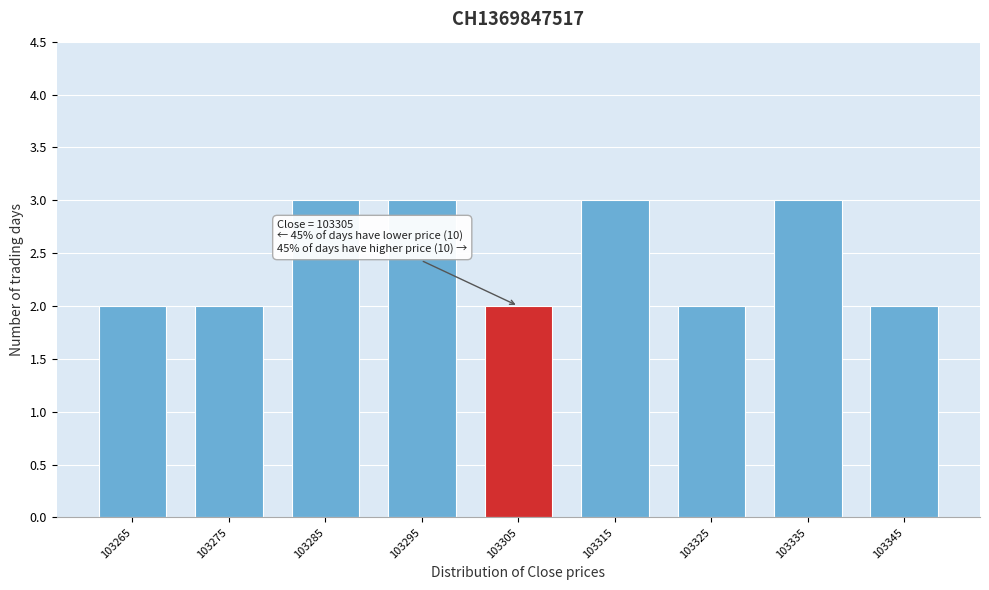

Reading left to right, transcribe all the data shown in this chart.

2	2	3	3	2	3	2	3	2